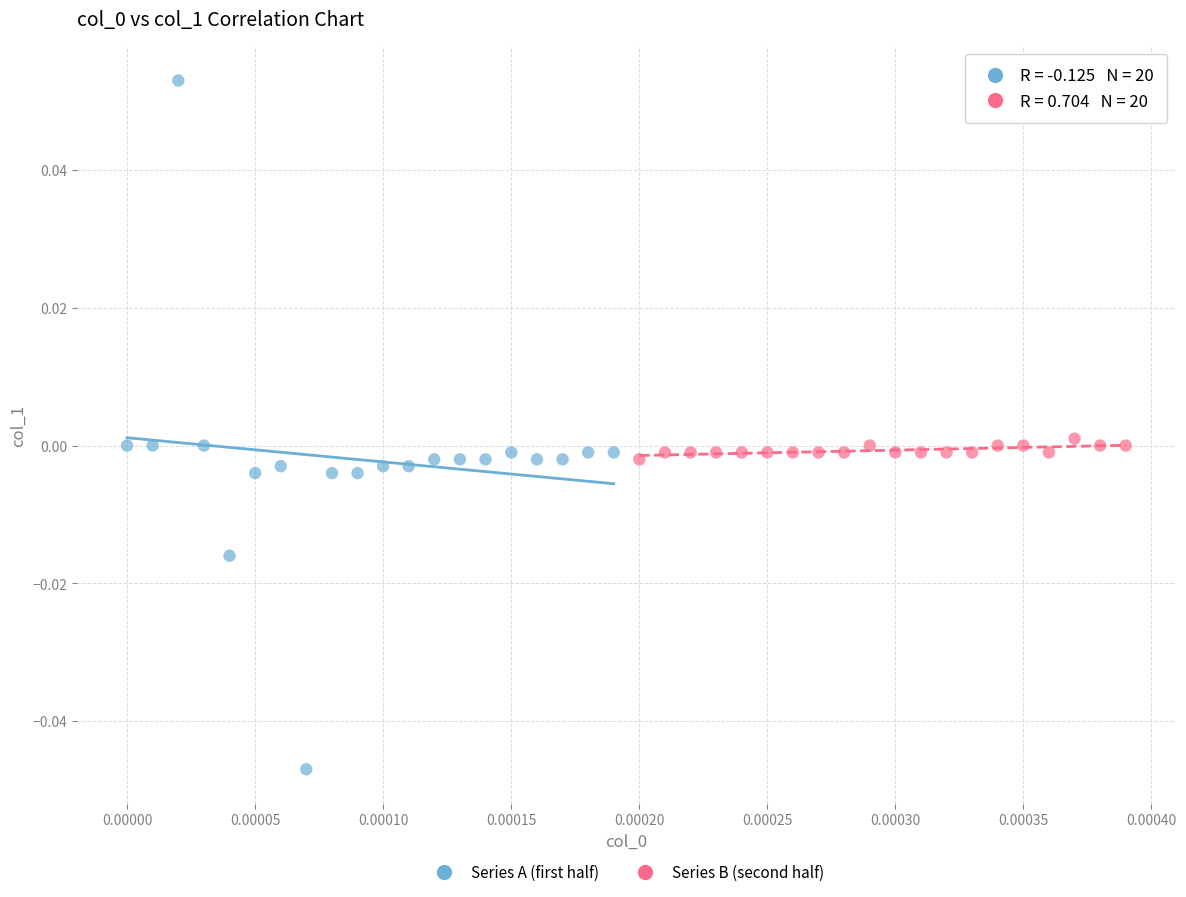

Which series has the widest spread of Y values?

Series A (first half)